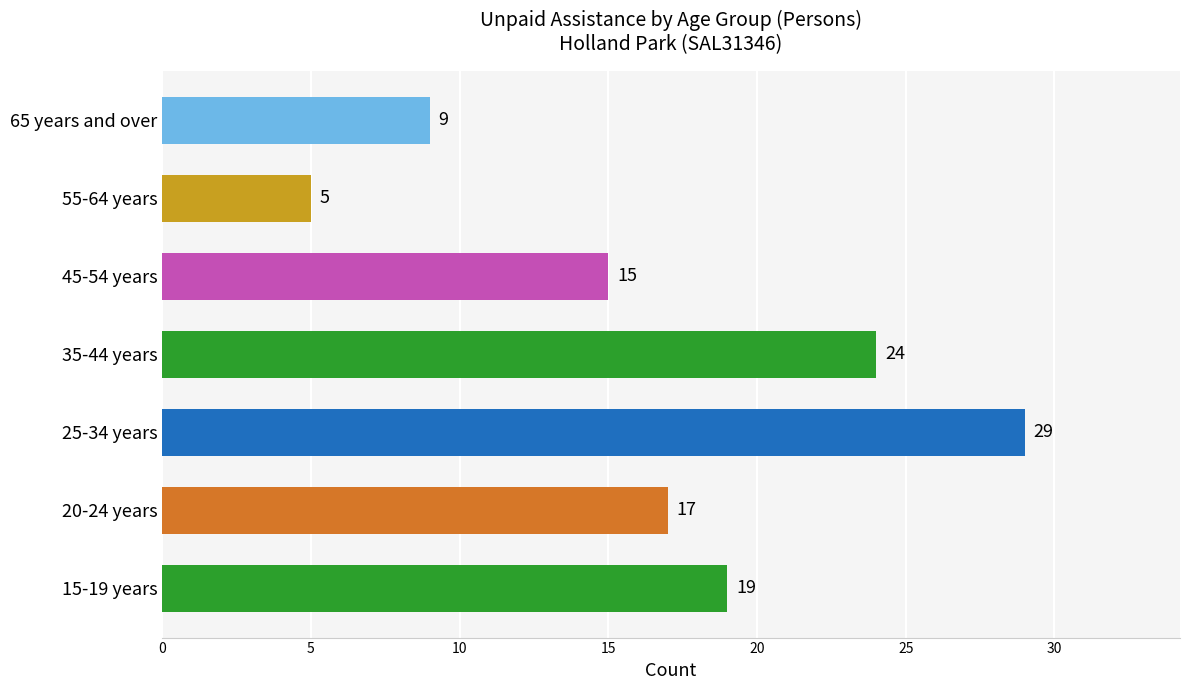

Rank the categories by value from lowest to highest.

55-64 years, 65 years and over, 45-54 years, 20-24 years, 15-19 years, 35-44 years, 25-34 years